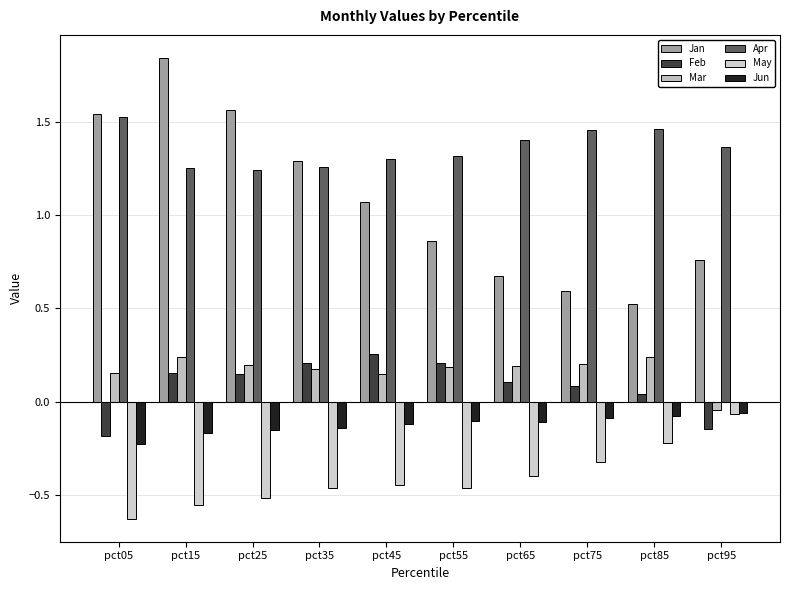

Which category has the highest value in the Feb series?

pct45